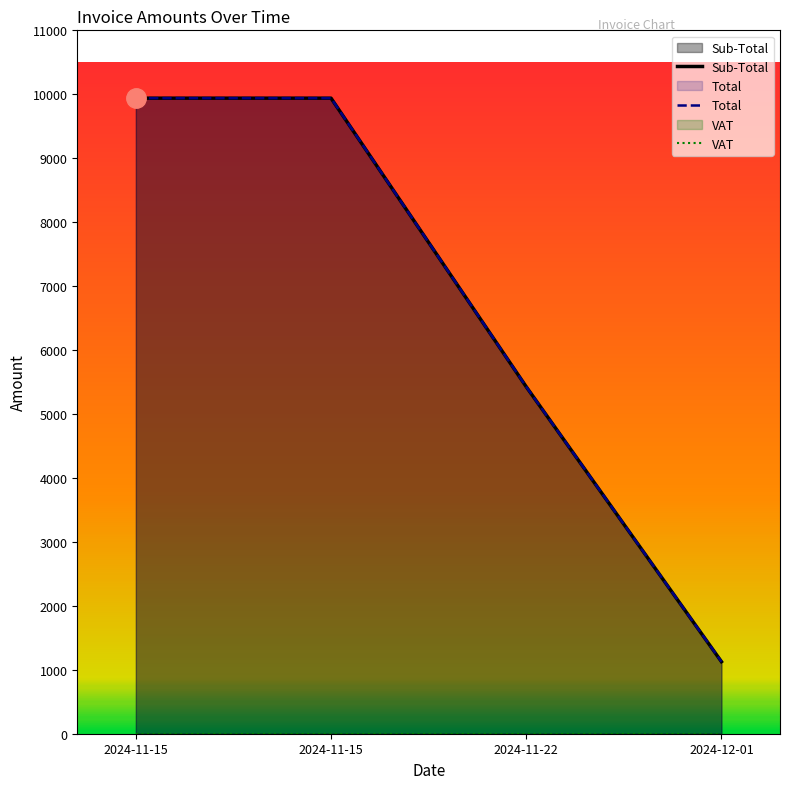

What are all the series names shown in the legend?

Sub-Total, Total, VAT